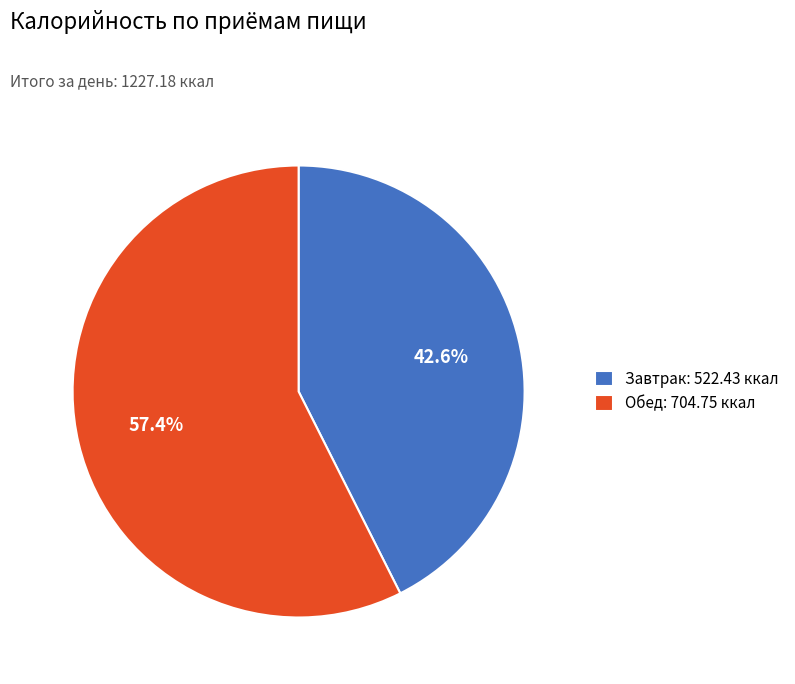

Count the number of slices in the pie.

2